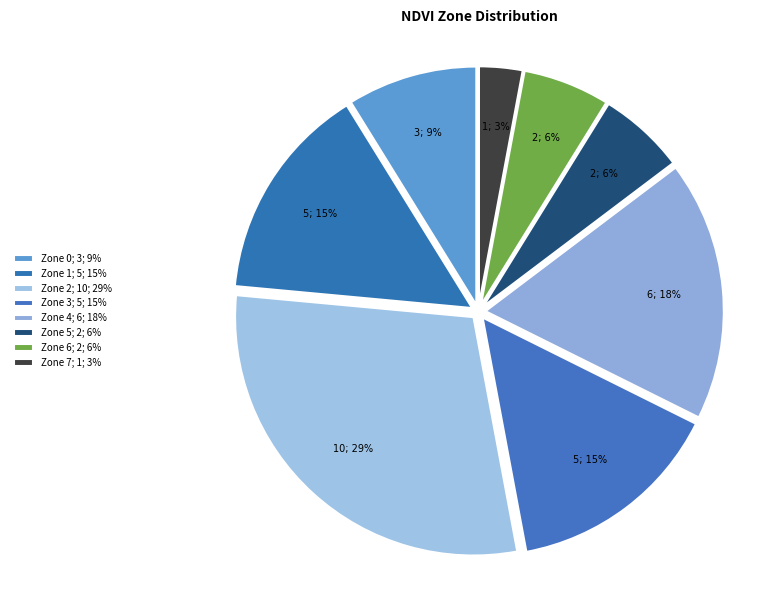

How many slices are in this pie chart?

8